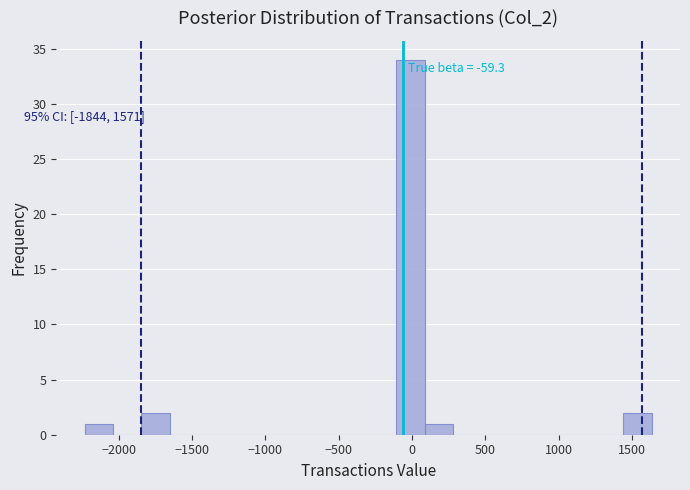

Read against the x-axis, roughly where is the centre of the tallest bar?

0